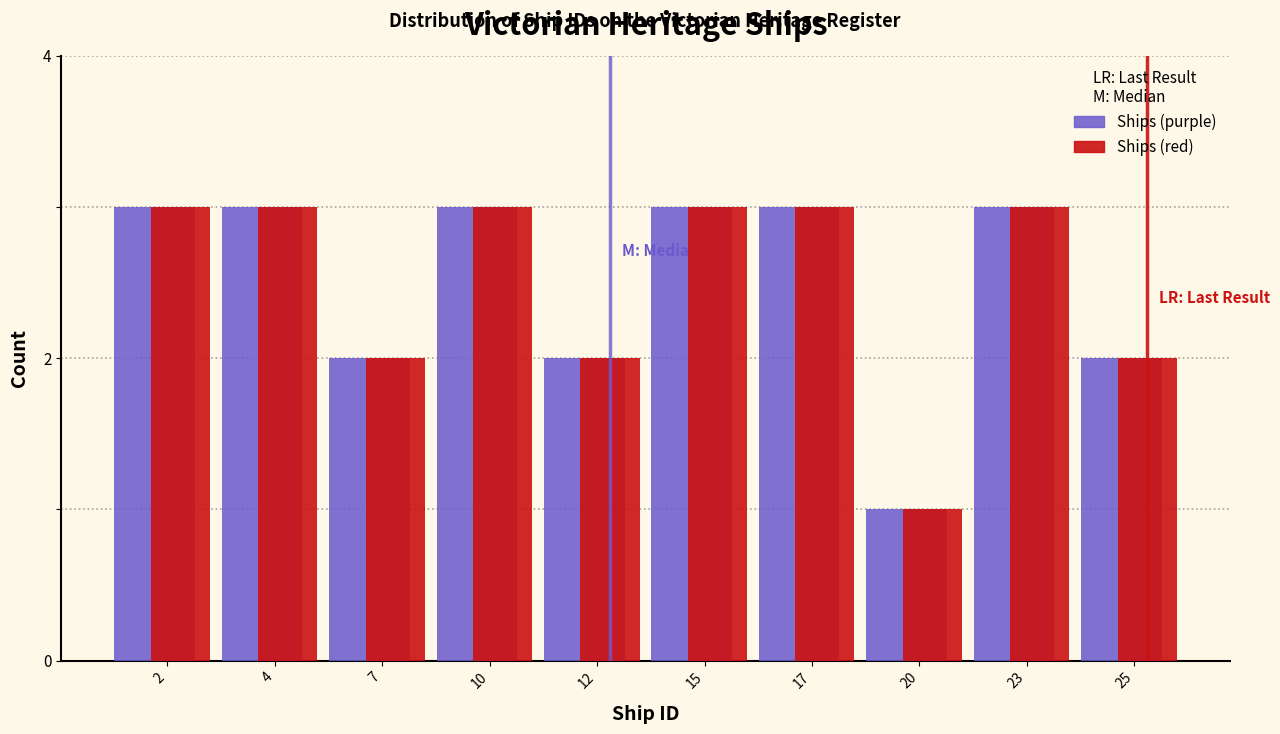

Reading left to right, transcribe all the data shown in this chart.

Ships (purple): 2=3	4=3	7=2	10=3	12=2	15=3	17=3	20=1	23=3	25=2
Ships (red): 2=3	4=3	7=2	10=3	12=2	15=3	17=3	20=1	23=3	25=2